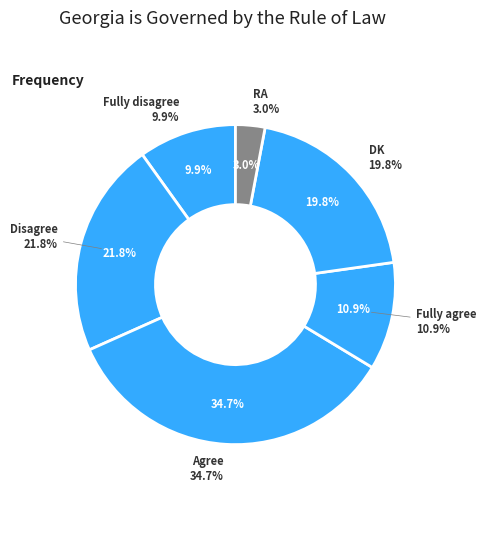

To the nearest percent, what is the average slice percentage?

17%